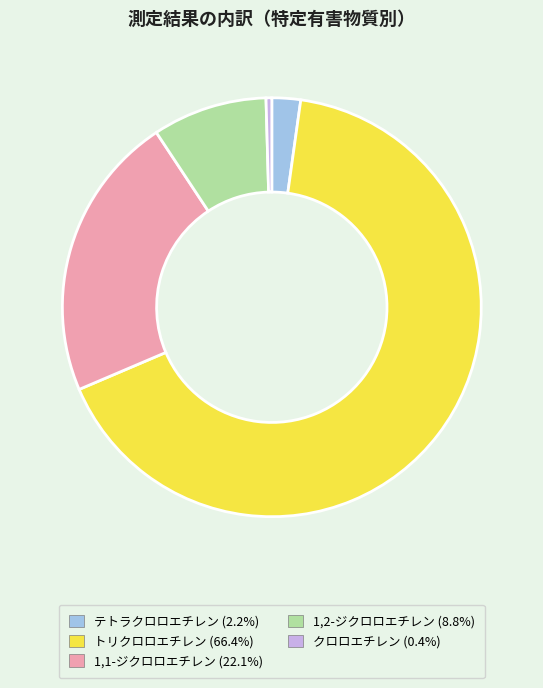

What is the smallest slice in the pie chart?

クロロエチレン